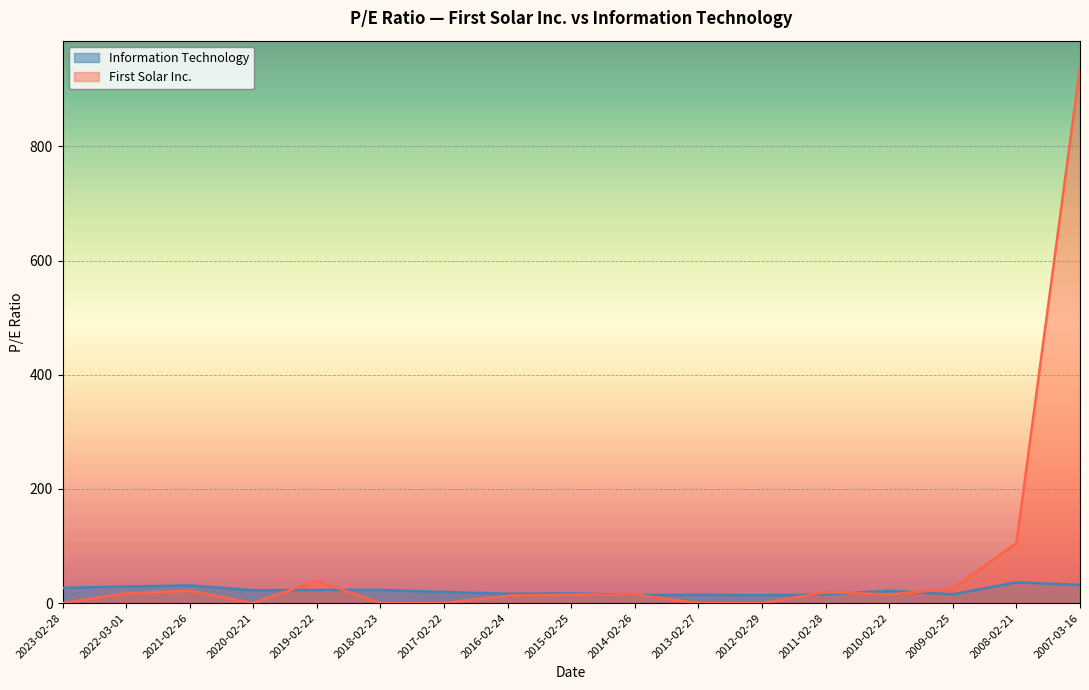

How many data points in Information Technology are above 21?

9